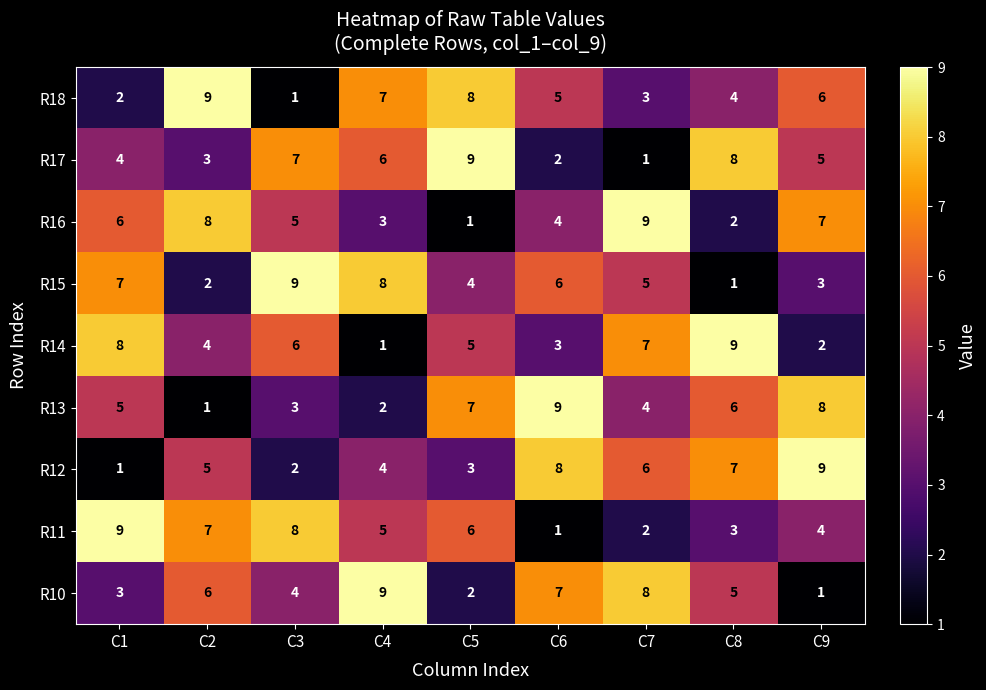

How many values in the R18 series are below 5?

4